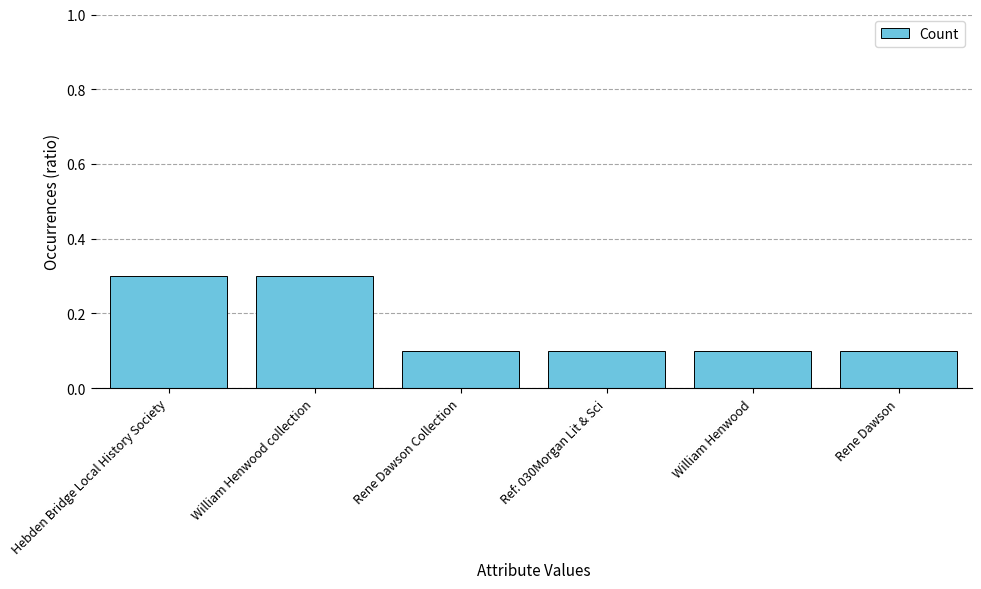

Is it true that the value at William Henwood is 0.1?

True